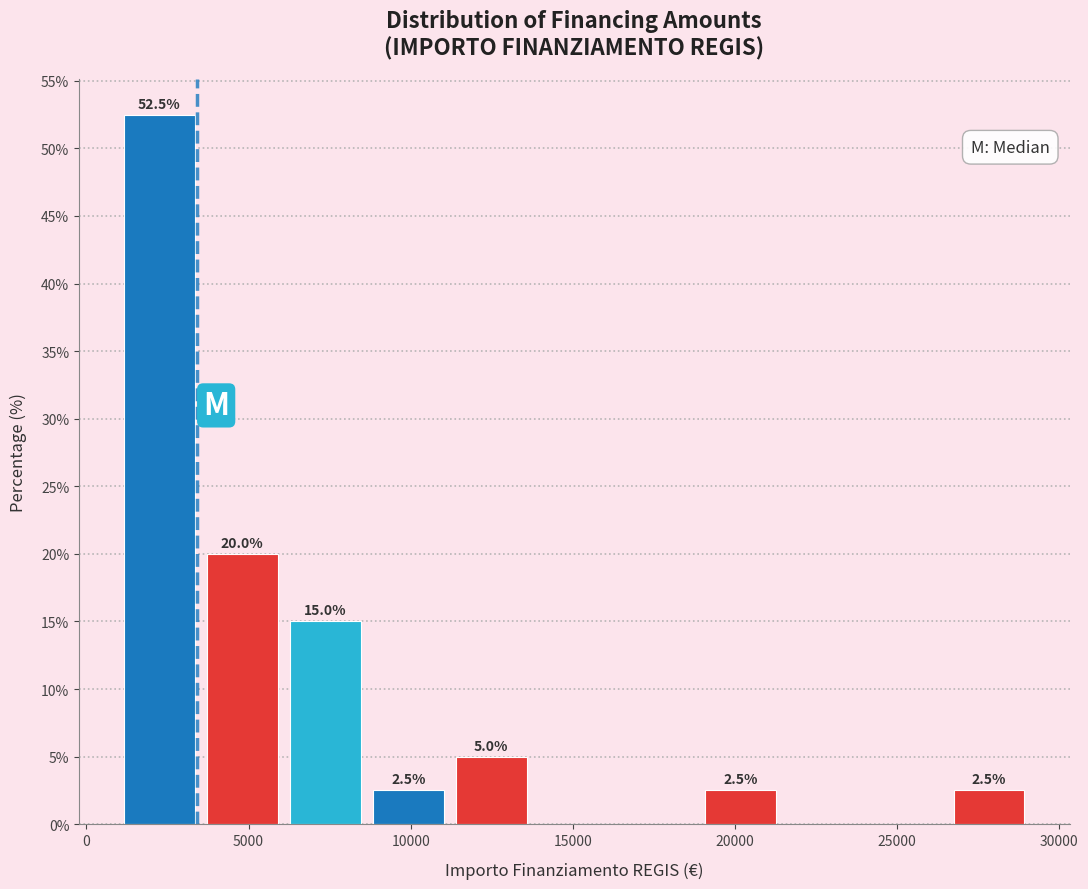

Over which range of the x-axis is the bar tallest?

1000 to 3500